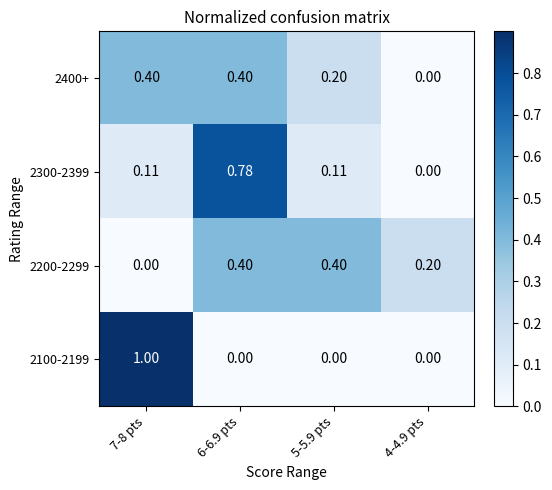

Is the value of 2300-2399 at 6-6.9 pts greater than the value of 2400+ at 5-5.9 pts?

Yes